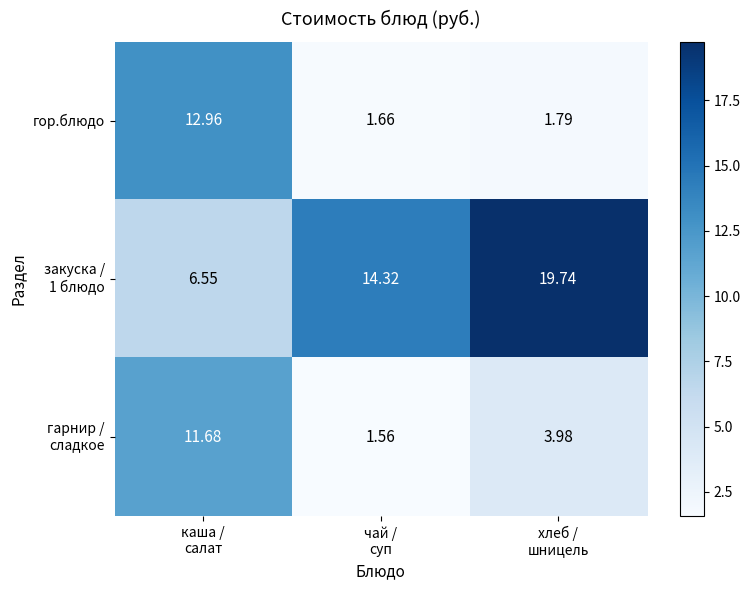

At which category is the sum across all series the highest?

каша /
салат